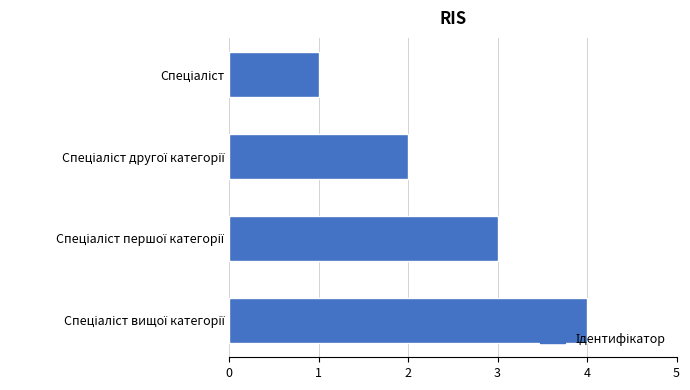

What is the greatest value displayed?

4